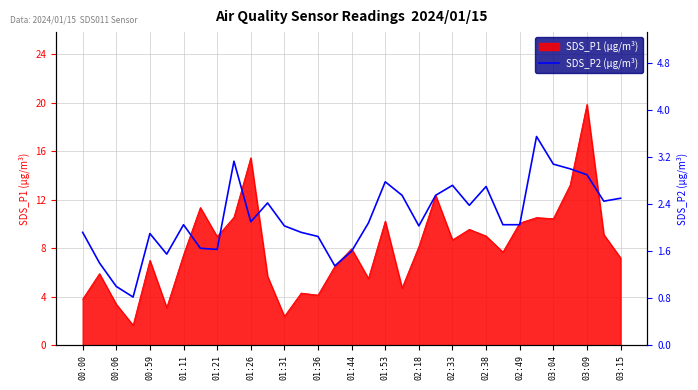

Is it true that SDS_P1 (µg/m³) equals 9.0 at 02:38?

True